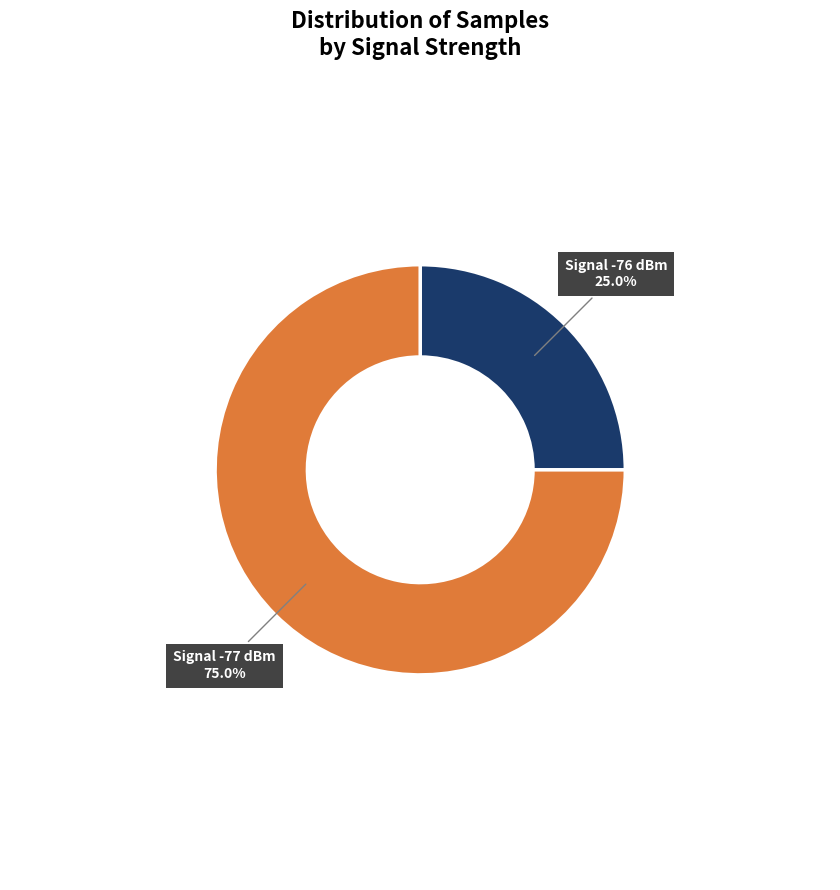

Is there any slice that represents more than half of the pie?

Yes